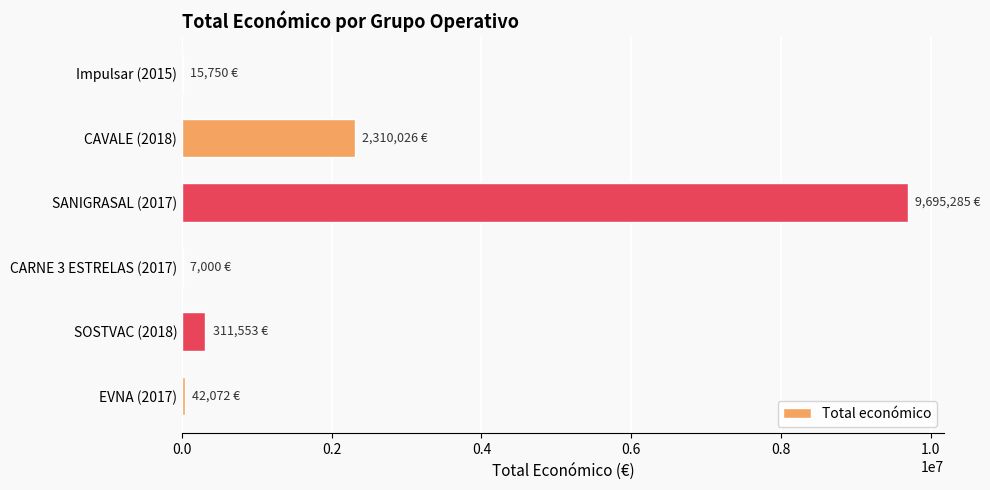

Count the number of categories in the chart.

6